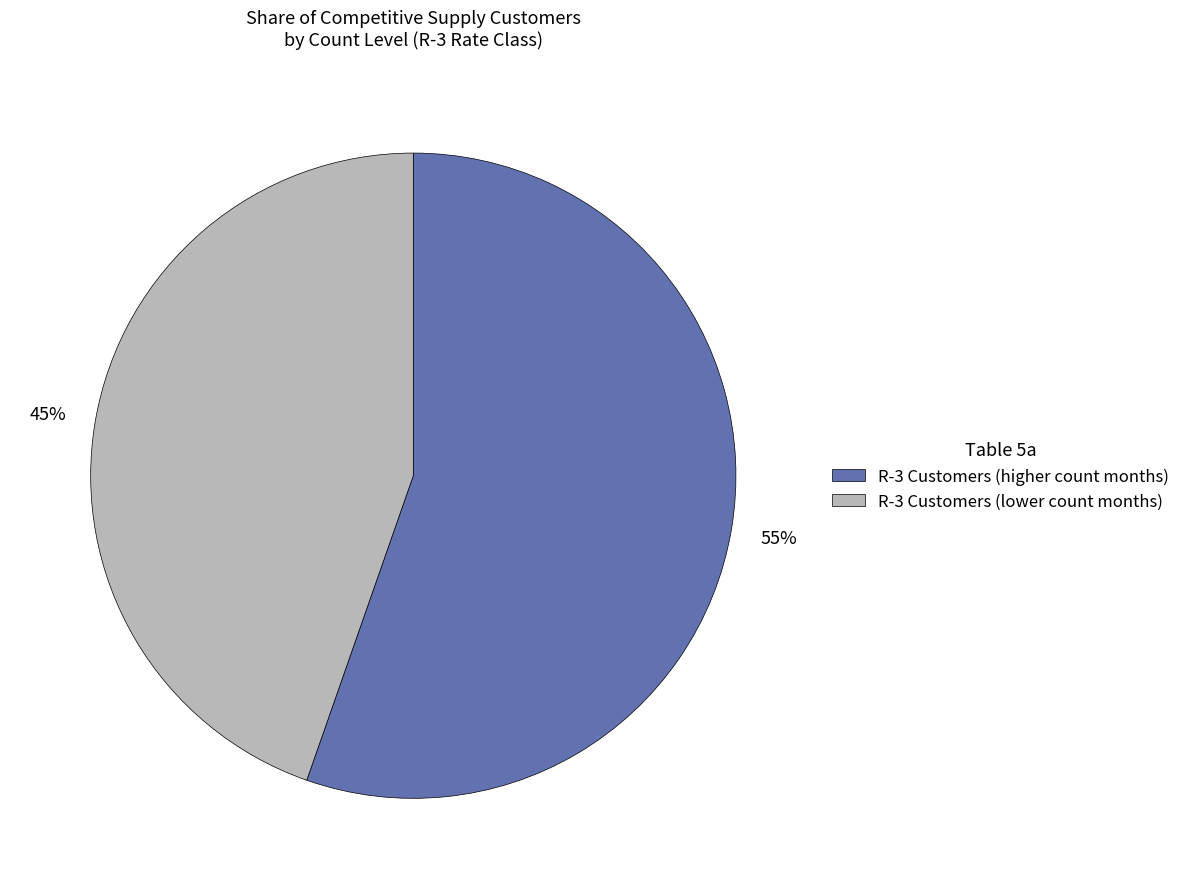

Count the number of slices in the pie.

2